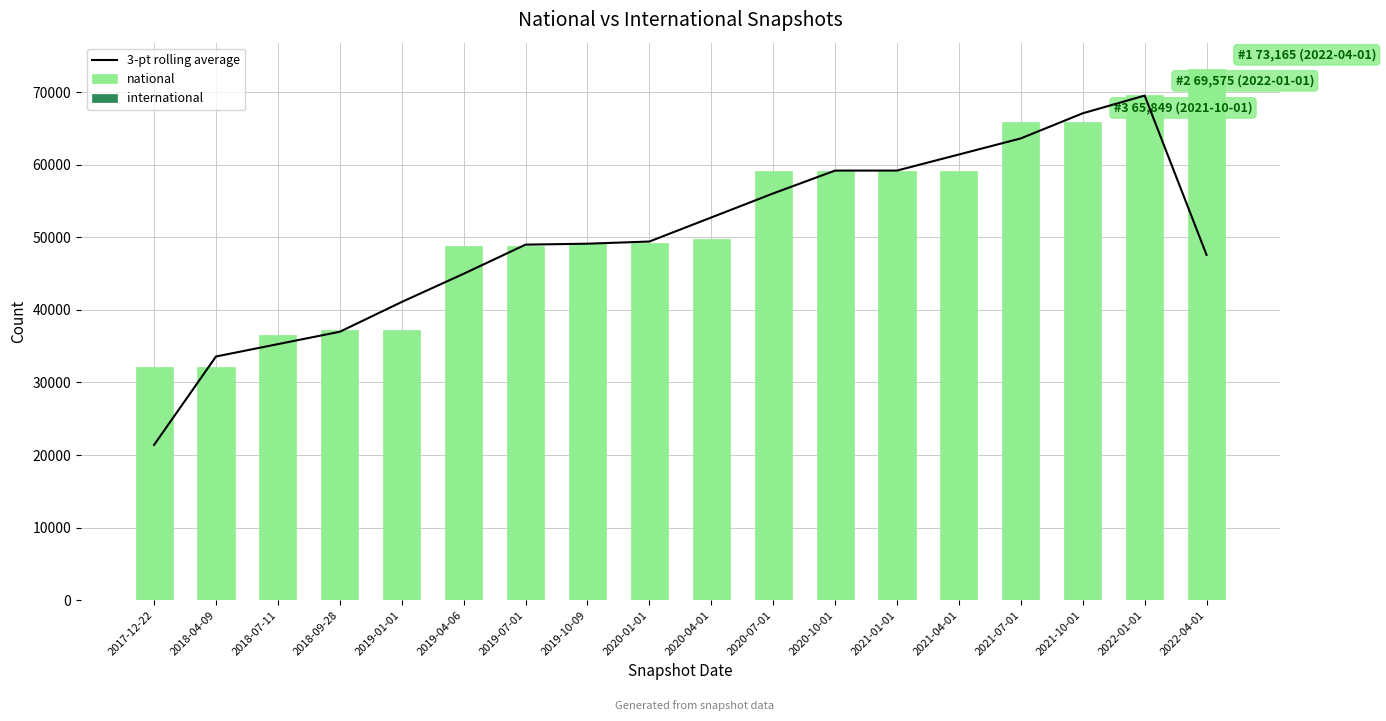

Rank the categories by international value from highest to lowest.

2022-04-01, 2022-01-01, 2018-07-11, 2018-09-28, 2019-01-01, 2019-04-06, 2019-07-01, 2019-10-09, 2020-01-01, 2020-04-01, 2020-07-01, 2020-10-01, 2021-01-01, 2021-04-01, 2021-07-01, 2021-10-01, 2017-12-22, 2018-04-09